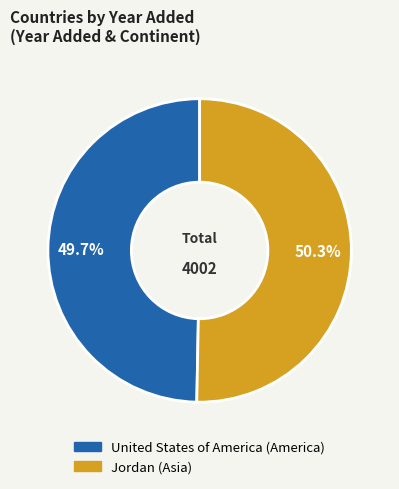

Approximately how many times larger is the value at United States of America compared to Jordan?

1.0